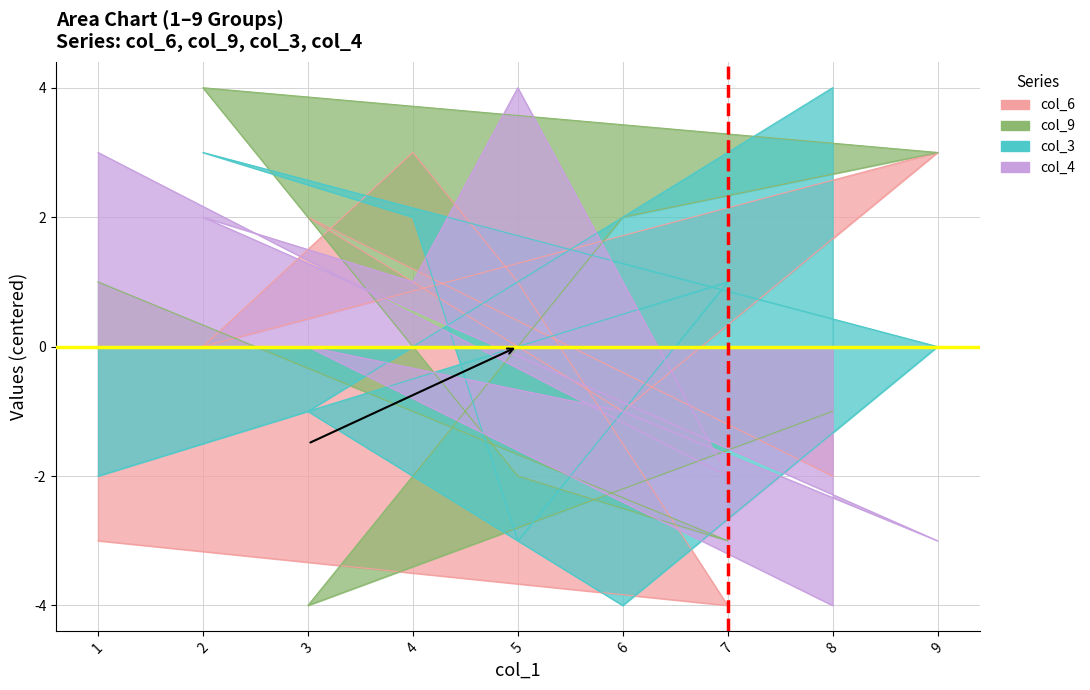

Which category has the highest value across all series?

2